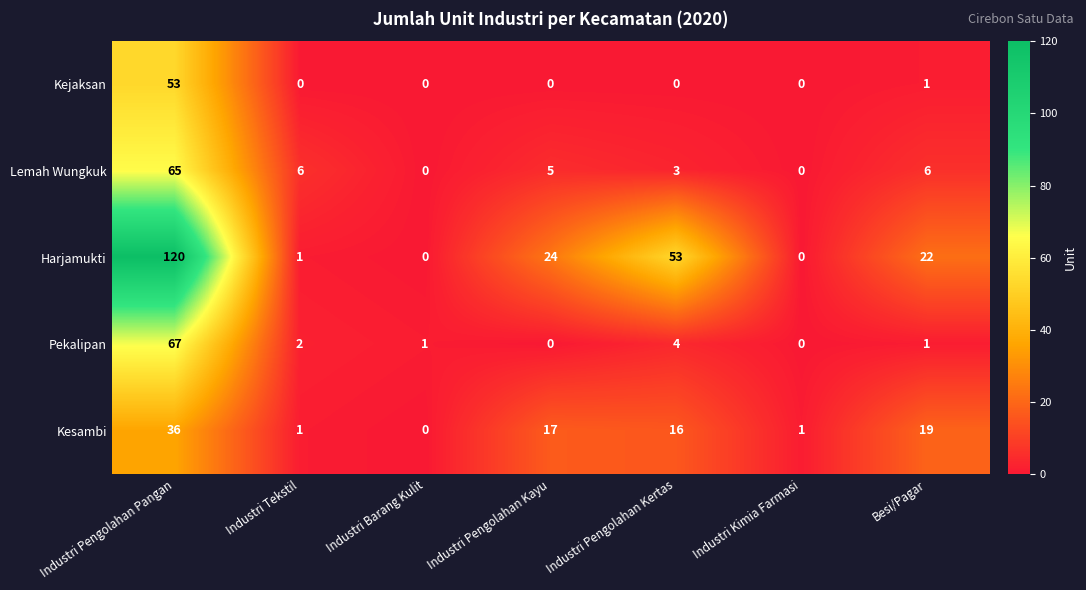

Between Industri Pengolahan Pangan and Industri Barang Kulit, which series saw the biggest shift?

Harjamukti